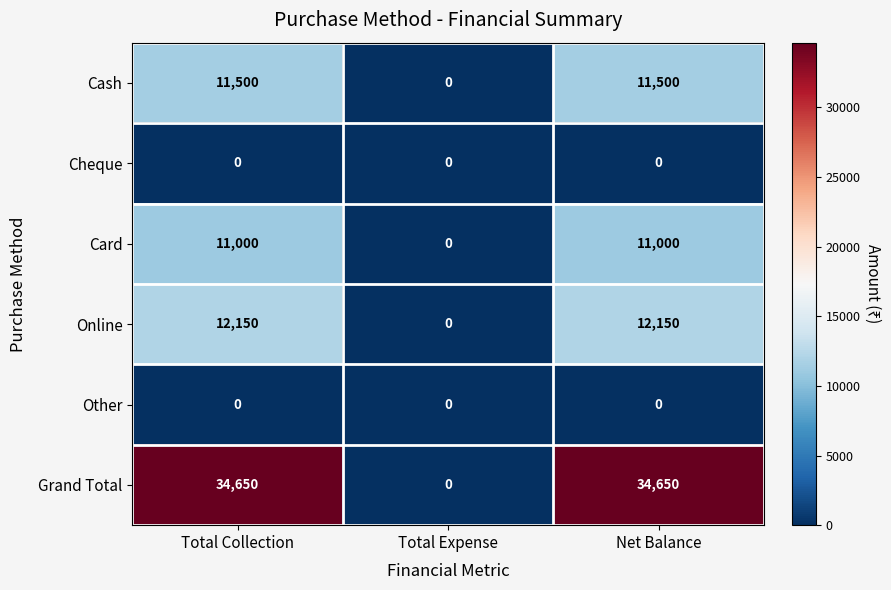

Reading right to left, extract all data points from this chart.

Cash: Net Balance=11500	Total Expense=0	Total Collection=11500
Cheque: Net Balance=0	Total Expense=0	Total Collection=0
Card: Net Balance=11000	Total Expense=0	Total Collection=11000
Online: Net Balance=12150	Total Expense=0	Total Collection=12150
Other: Net Balance=0	Total Expense=0	Total Collection=0
Grand Total: Net Balance=34650	Total Expense=0	Total Collection=34650